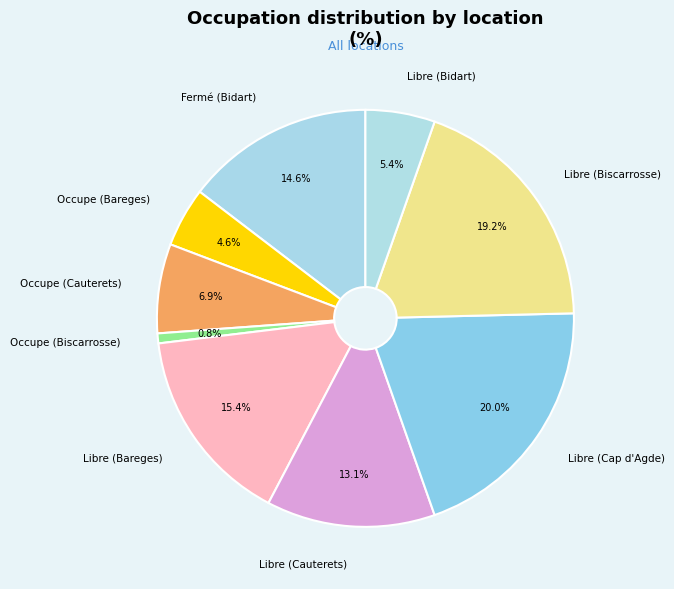

To the nearest percent, what is the difference between the largest and smallest slice percentages?

19%